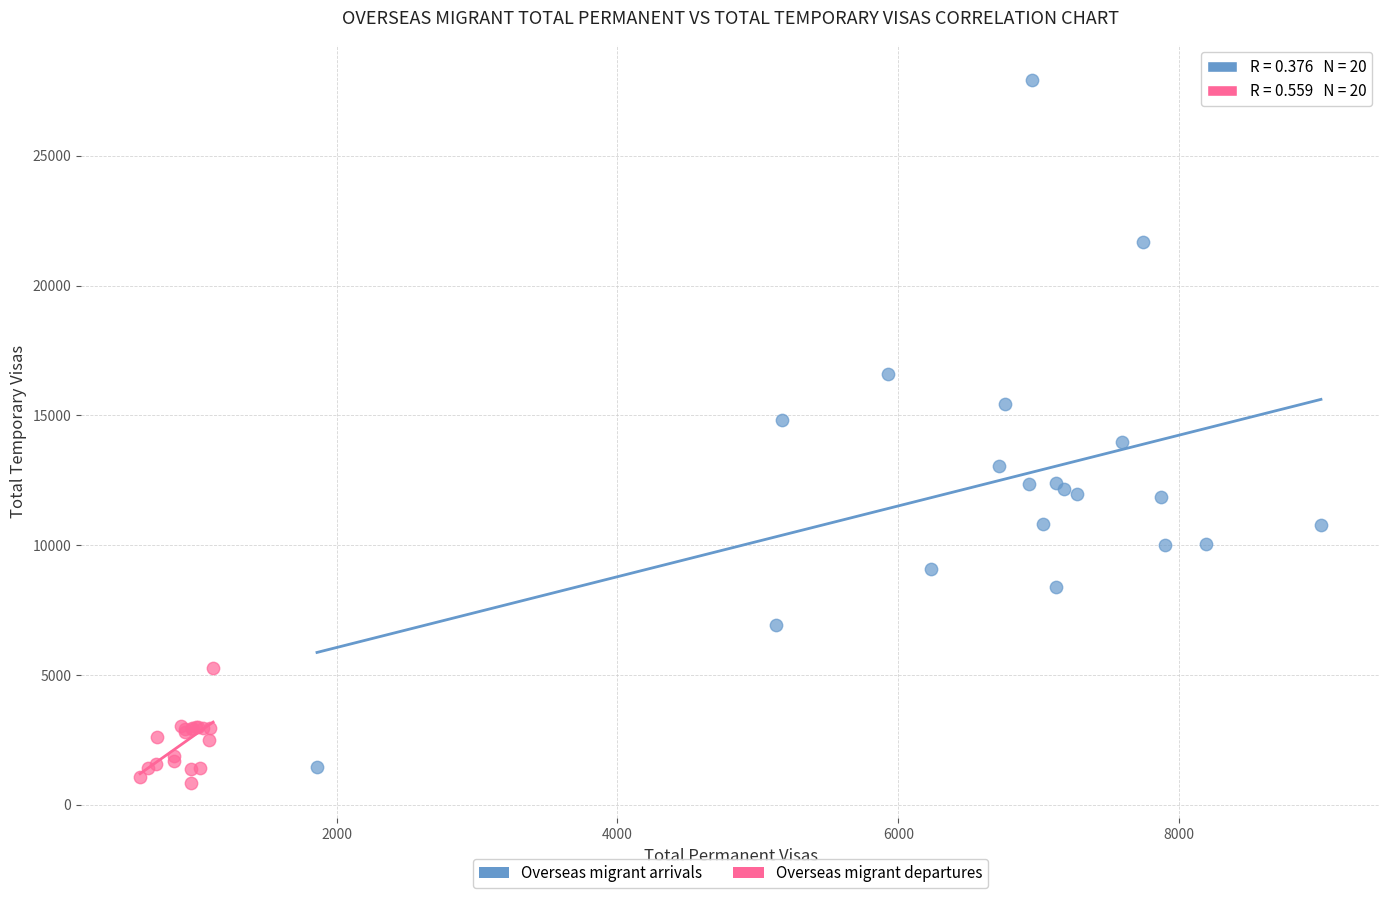

Which series has the widest spread of Y values?

Overseas migrant arrivals